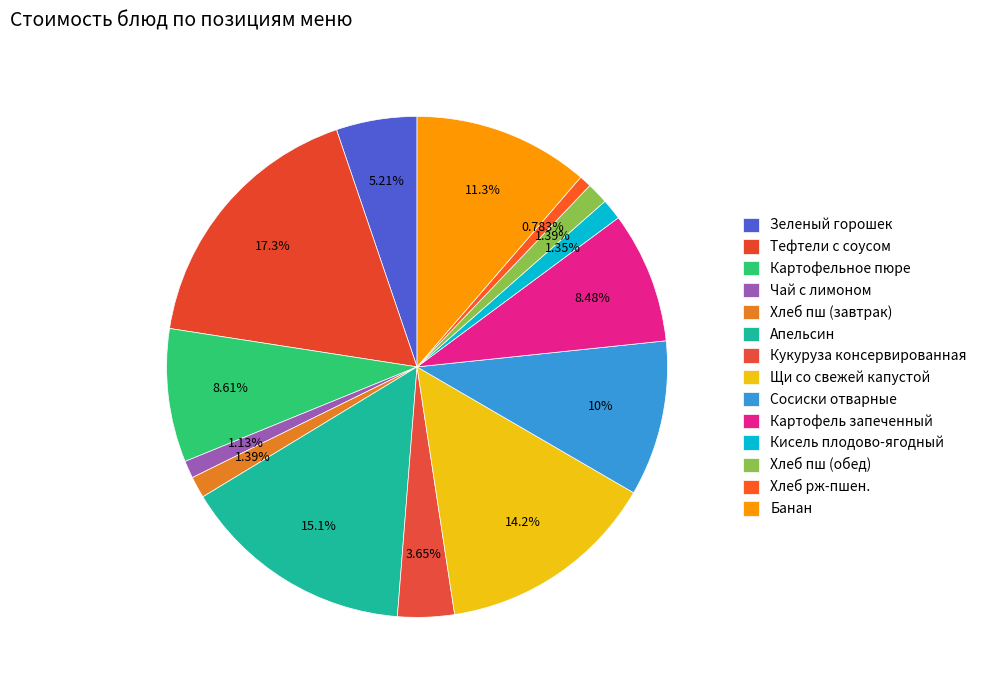

To the nearest percent, what percentage of the pie is Картофель запеченный?

8%